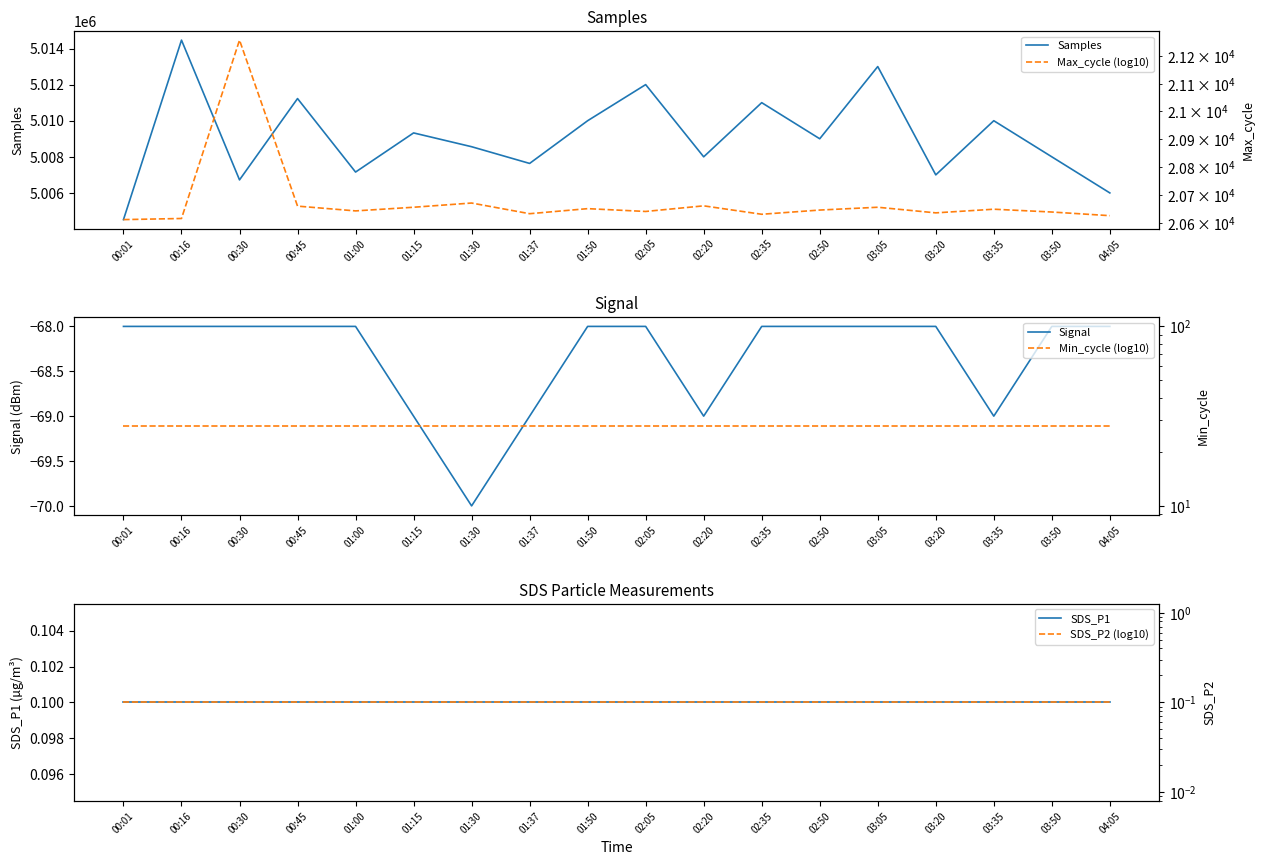

What is the difference between the maximum and minimum values in the Signal series?

2.0